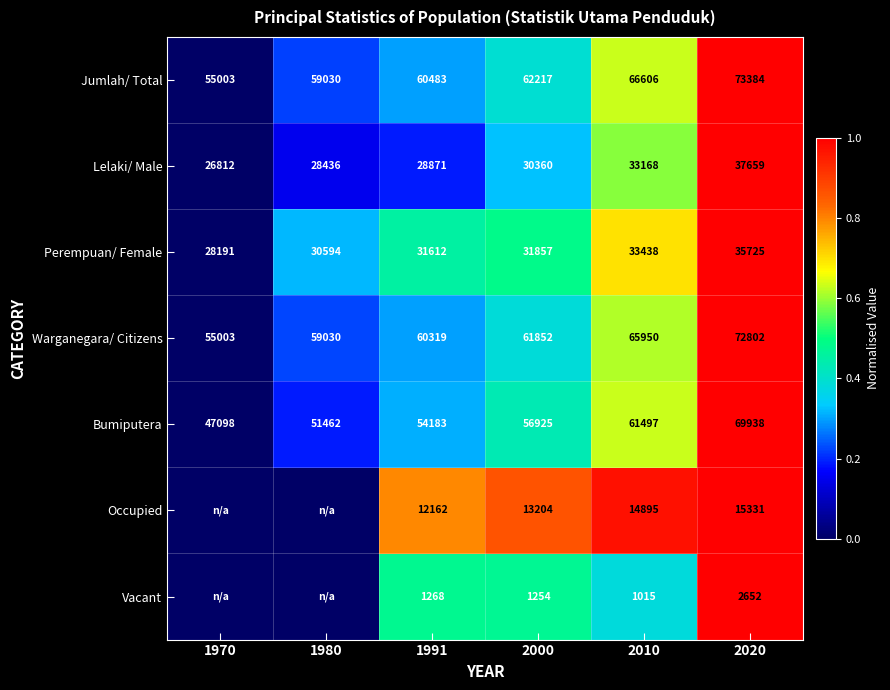

List the labels in order of Jumlah/ Total value, largest first.

2020, 2010, 2000, 1991, 1980, 1970